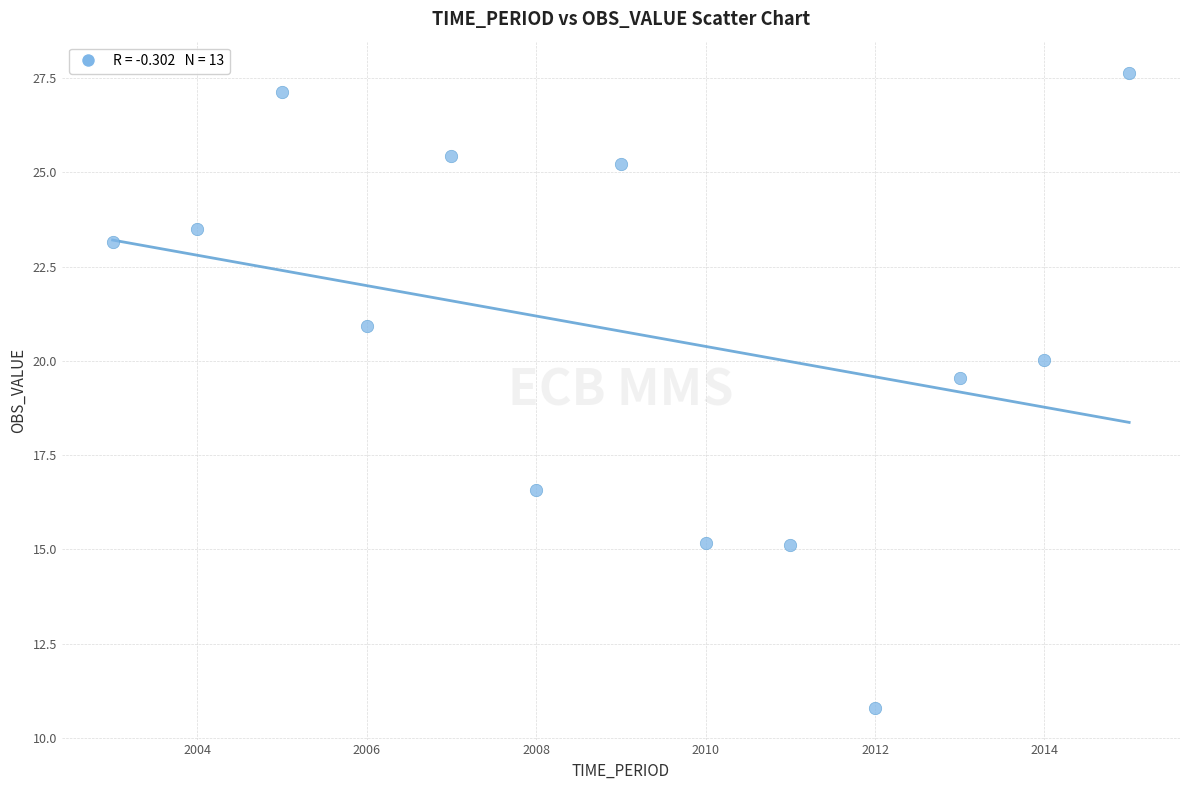

What is the range of X values (max minus min)?

12.0